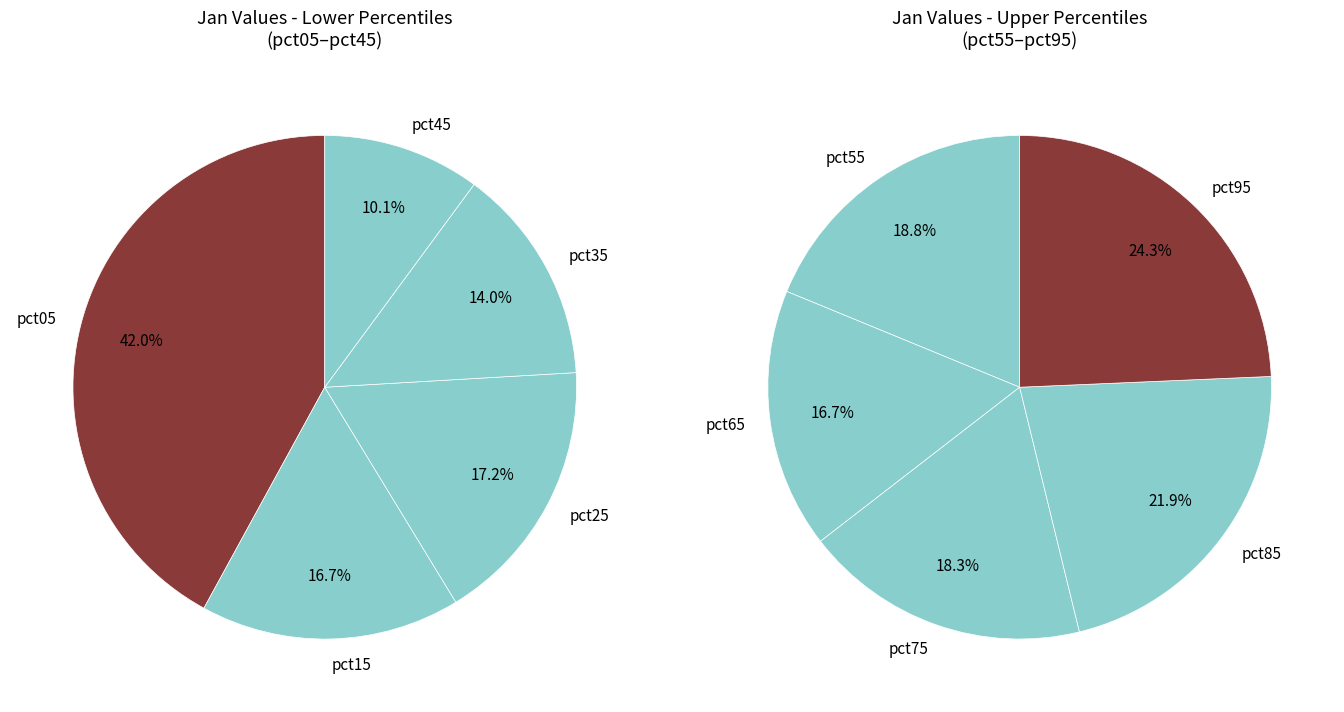

How many segments does this pie chart have?

10